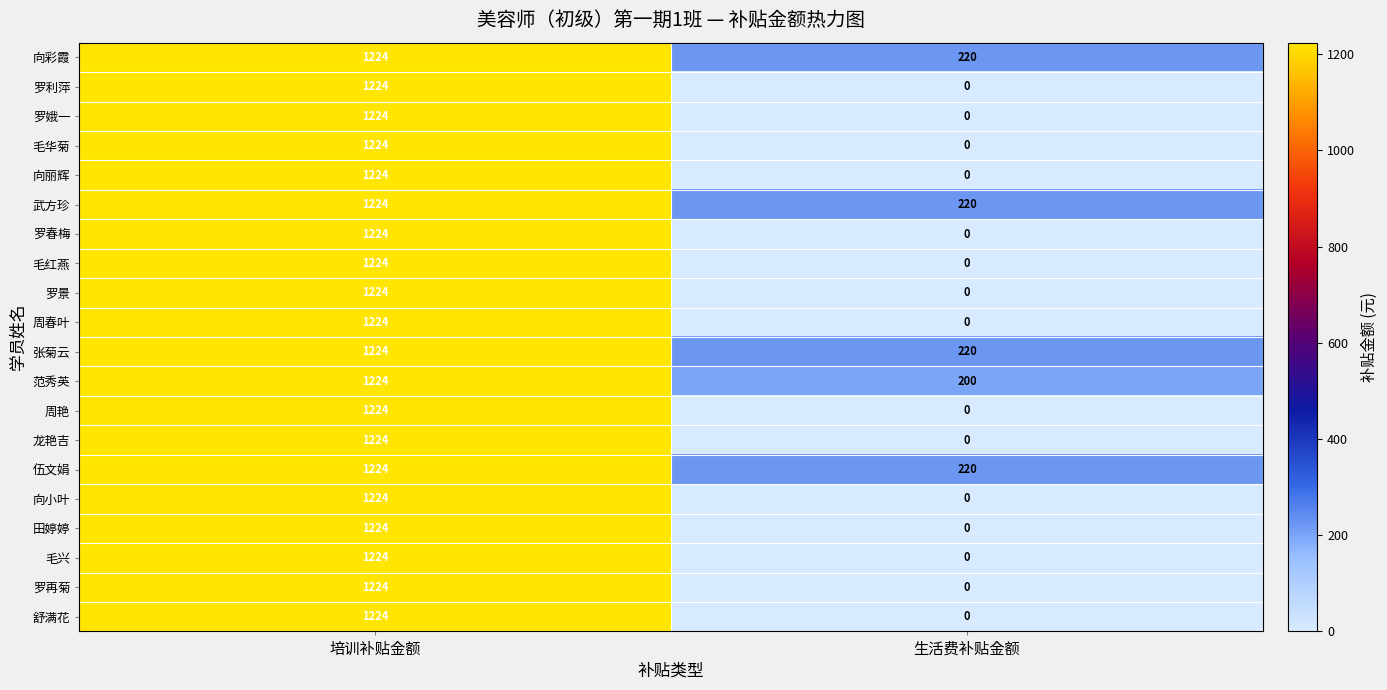

List the labels in order of 田婷婷 value, smallest first.

生活费补贴金额, 培训补贴金额